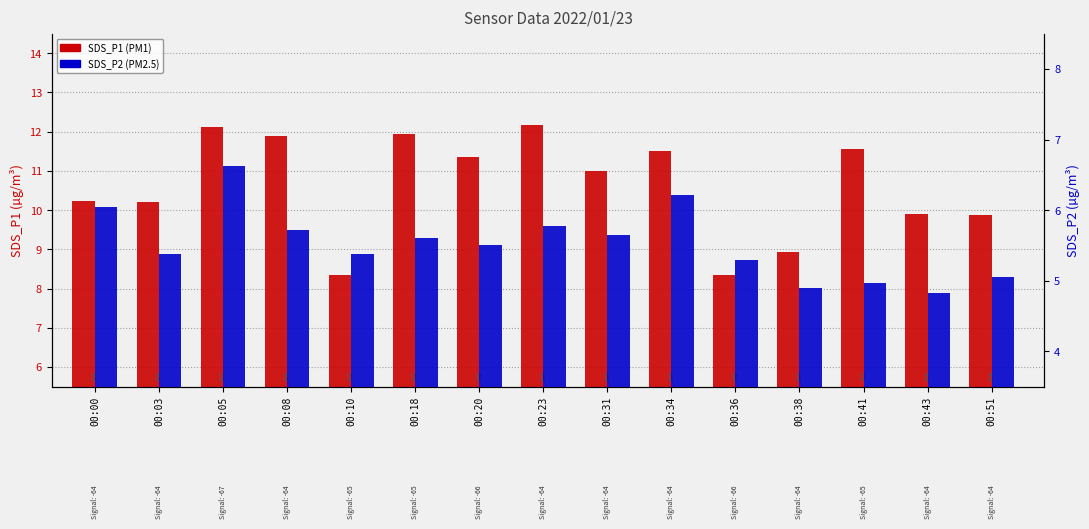

What is the value of the SDS_P2 (PM2.5) bar at the 15th from the left?

5.0